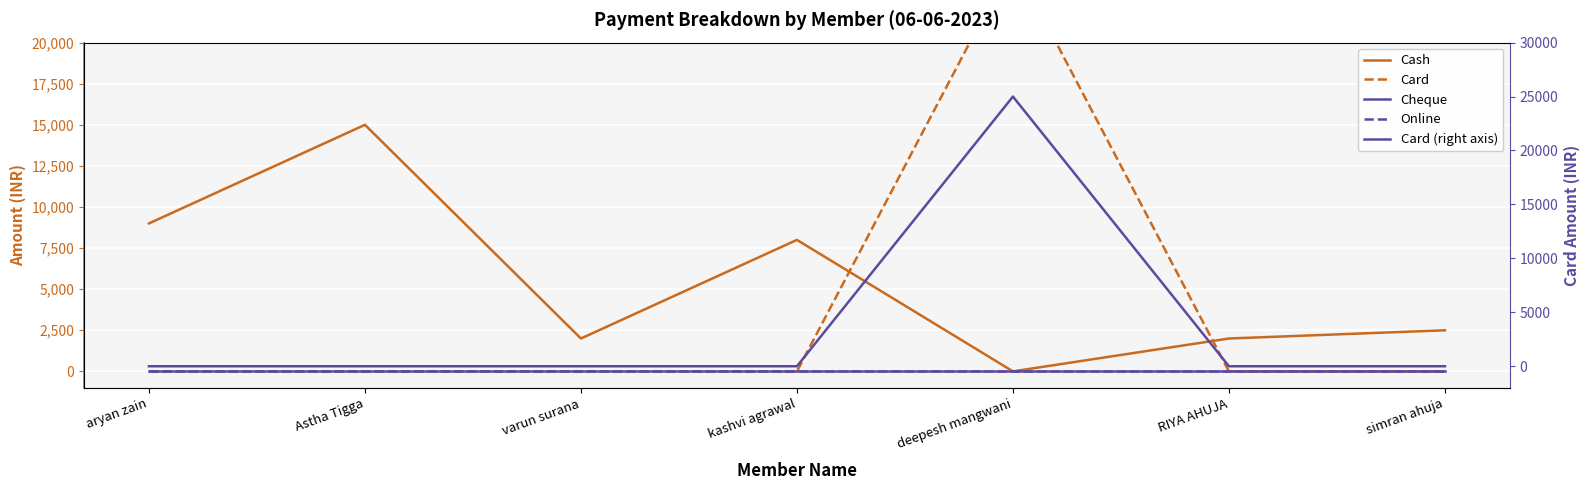

What are all the series names shown in the legend?

Cash, Card, Cheque, Online, Card (right axis)